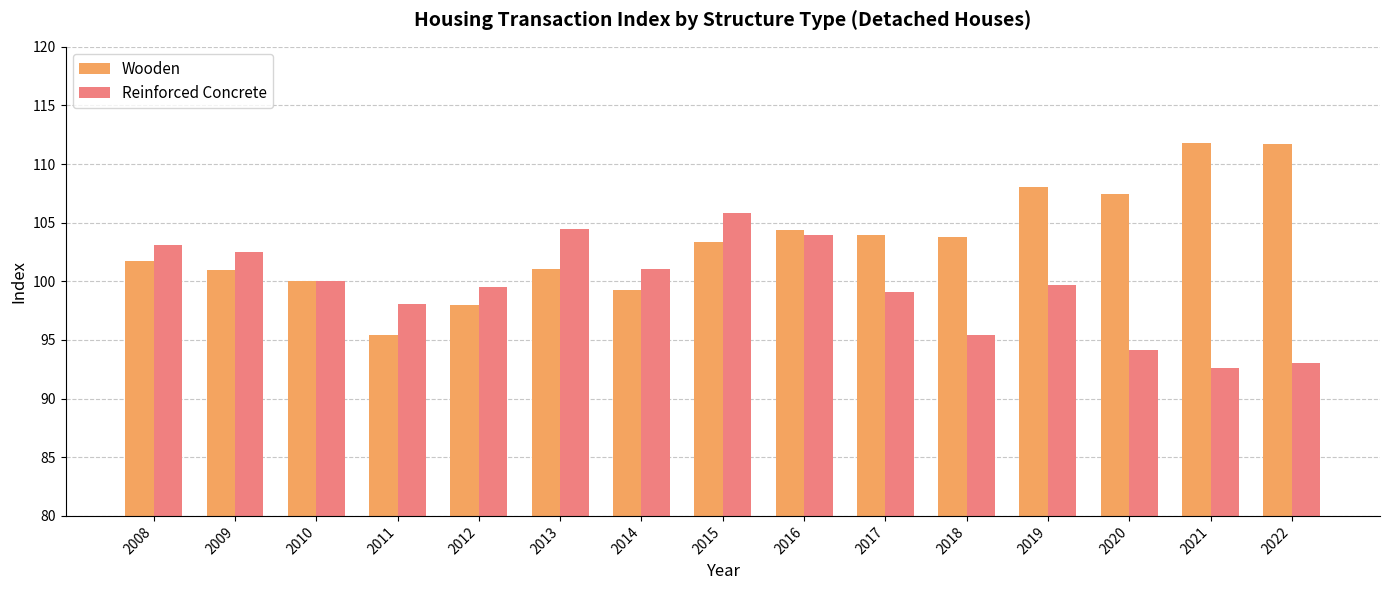

What is the sum of all Reinforced Concrete values?

1492.6